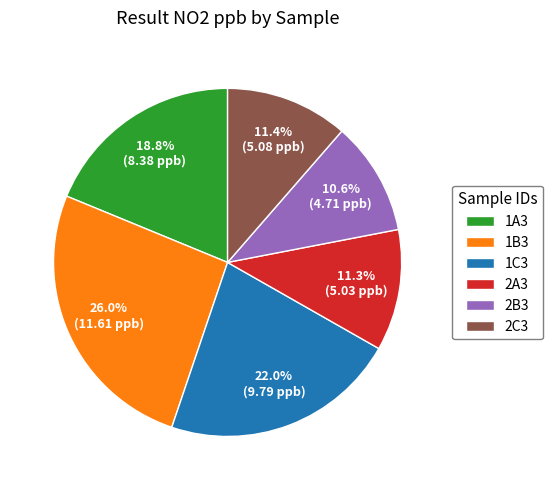

How many segments does this pie chart have?

6